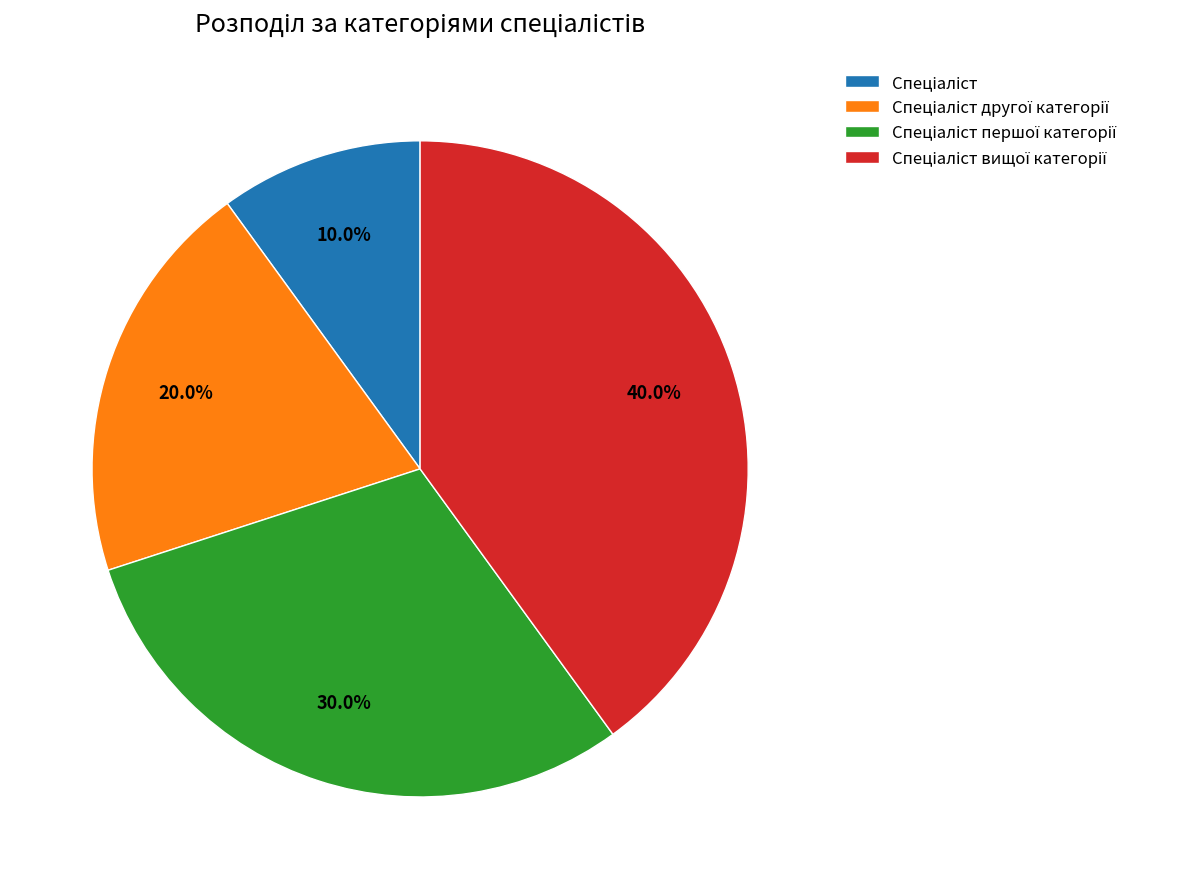

Does any single category account for the majority?

No